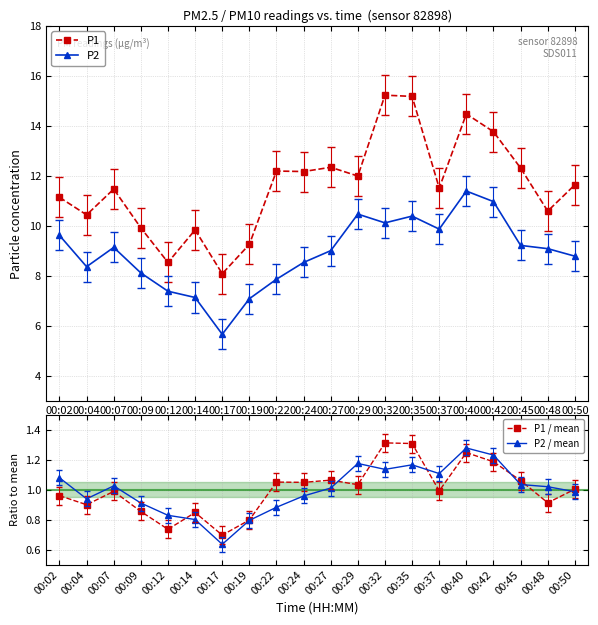

Rank the categories by P1 value from highest to lowest.

00:32, 00:35, 00:40, 00:42, 00:27, 00:45, 00:22, 00:24, 00:29, 00:50, 00:37, 00:07, 00:02, 00:48, 00:04, 00:09, 00:14, 00:19, 00:12, 00:17